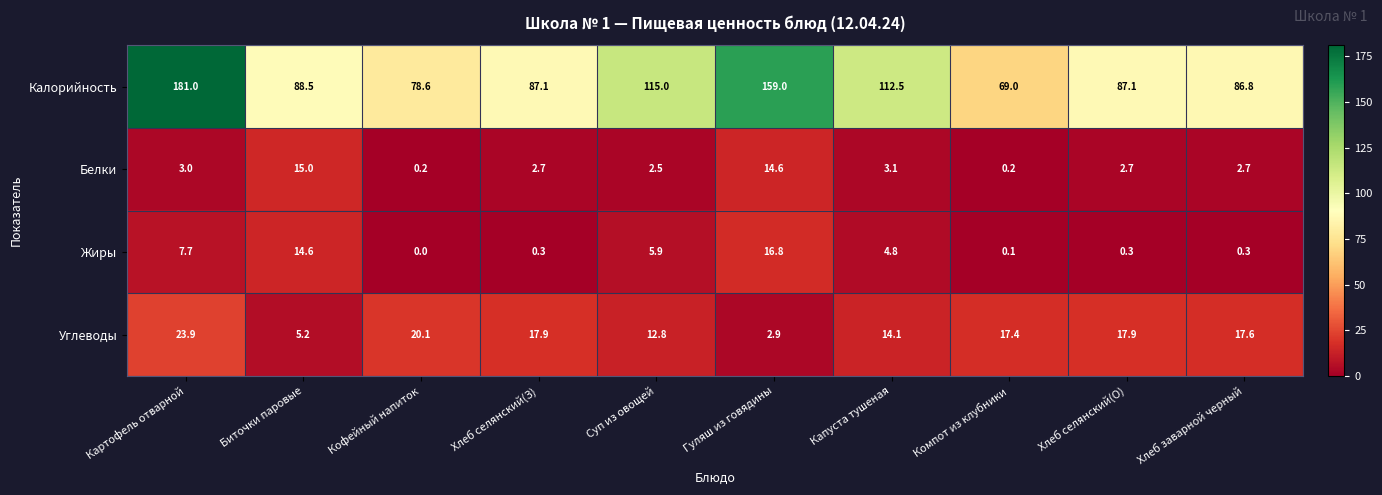

Which series has the largest total across all categories?

Калорийность